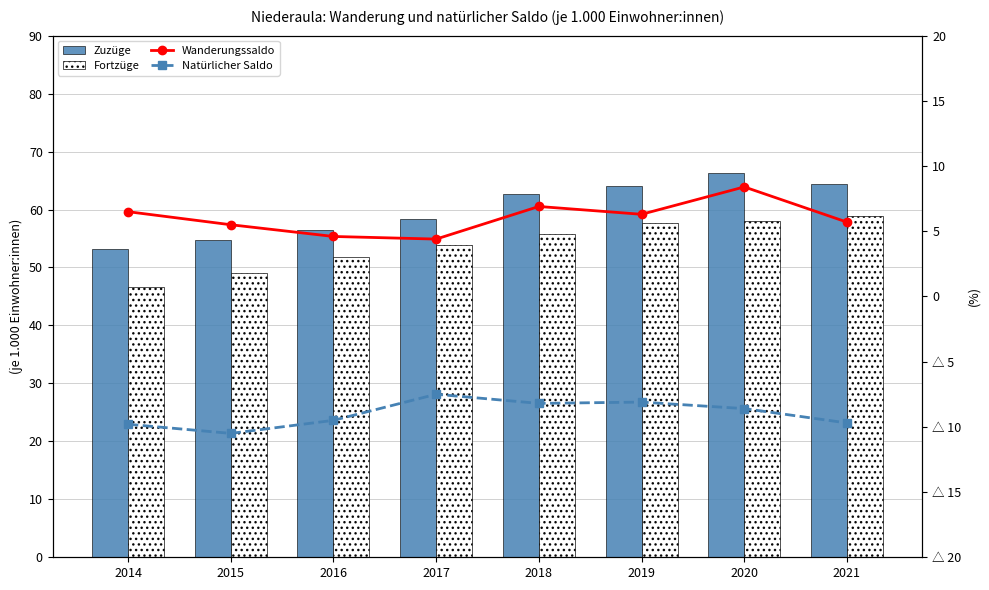

Are the bars grouped side by side (vs. stacked)?

Yes